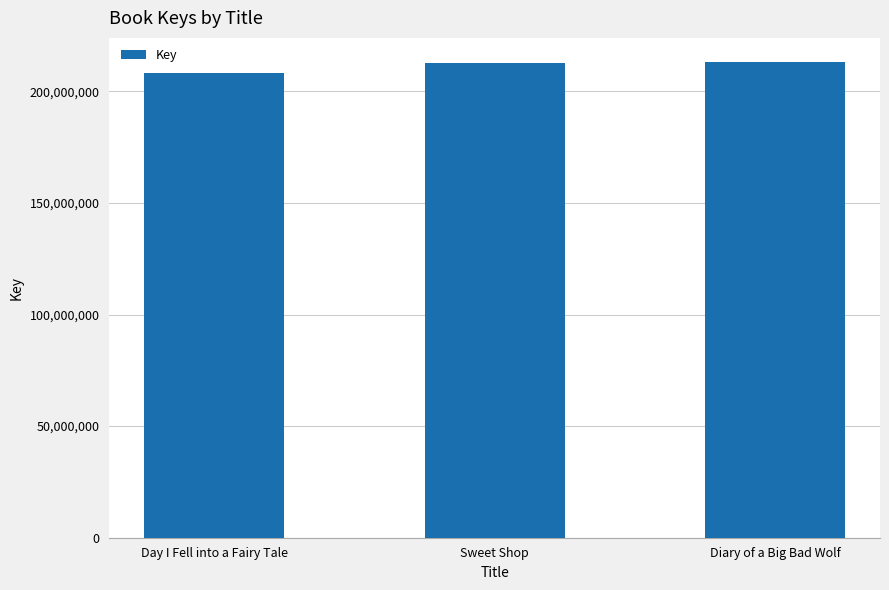

What is the difference between the maximum and minimum values?

5248884